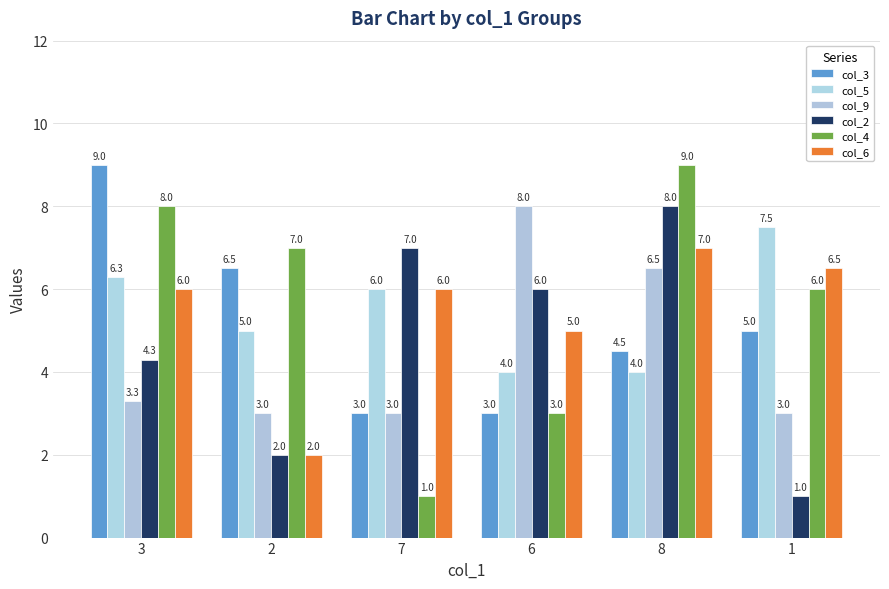

List the labels in order of col_5 value, smallest first.

6, 8, 2, 7, 3, 1